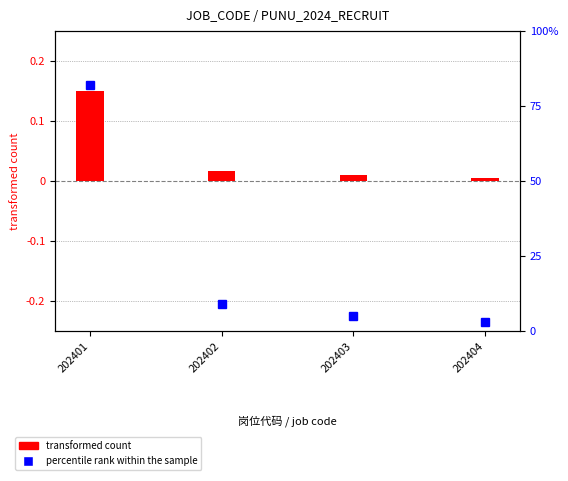

What is the value of the 1st bar from the left?

0.1